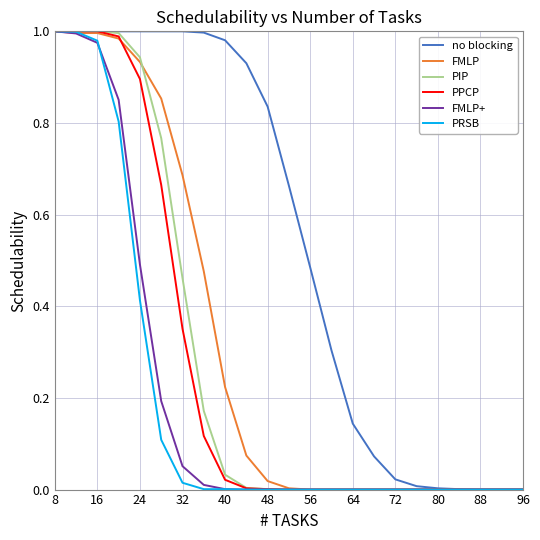

Does the chart display data point markers on the line(s)?

No